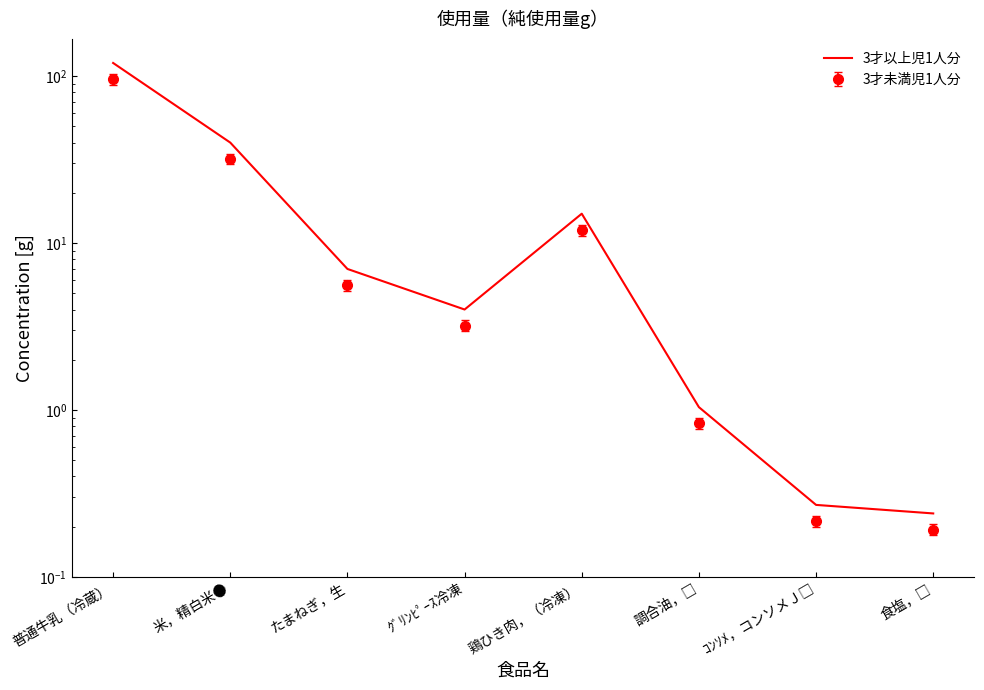

Reading left to right, transcribe all the data shown in this chart.

普通牛乳（冷蔵）=120.0	米，精白米●=40.0	たまねぎ，生=7.0	ｸﾞﾘﾝﾋﾟｰｽ冷凍=4.0	鶏ひき肉，（冷凍）=15.0	調合油，□=1.0	ｺﾝｿﾒ，コンソメＪ□=0.3	食塩，□=0.2